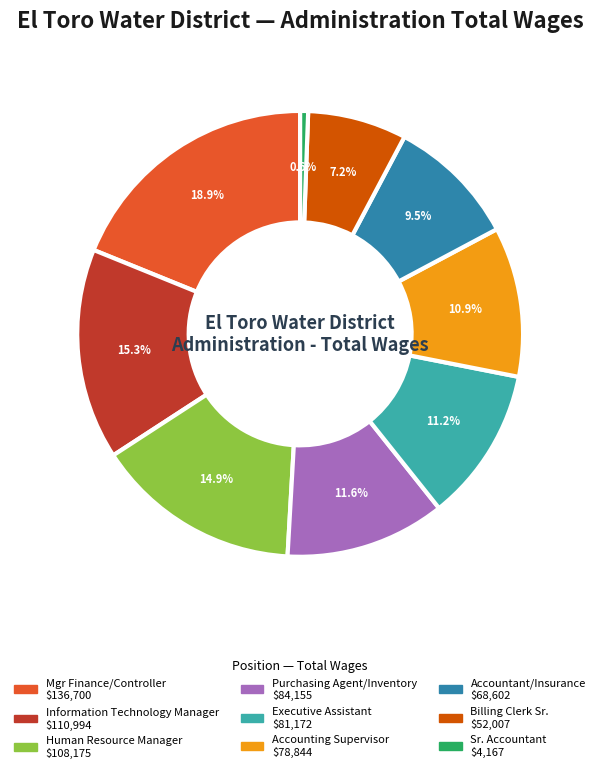

Which category has the smallest portion of the pie?

Sr. Accountant